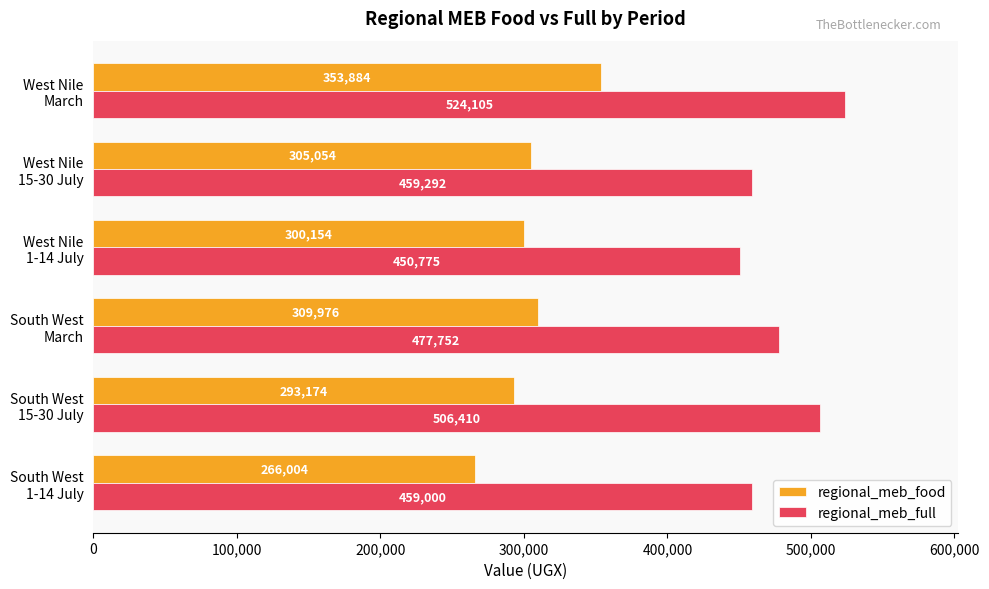

At which label is regional_meb_food closest to 309944?

South West
March